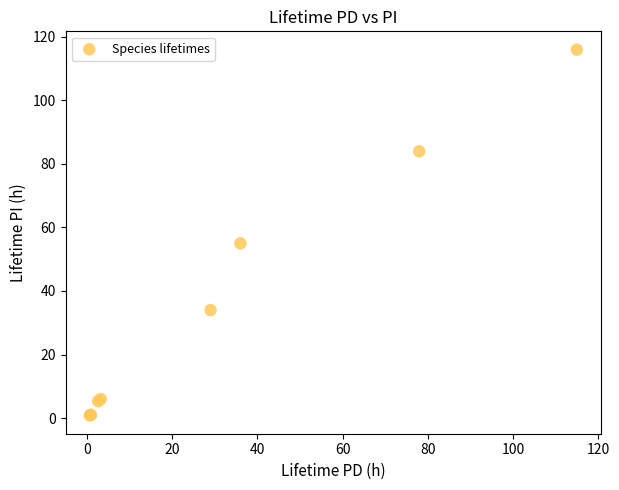

What Y value in the scatter plot is closest to 58?

55.0